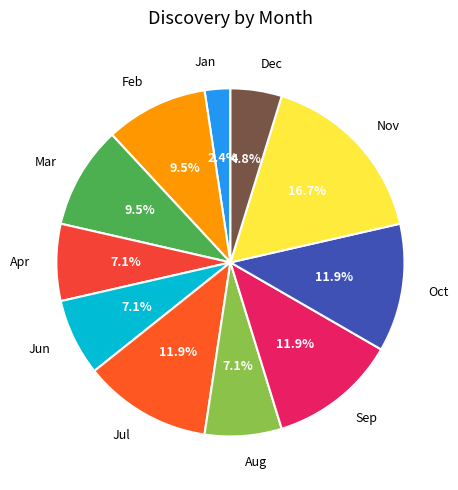

Which category has the smallest portion of the pie?

Jan